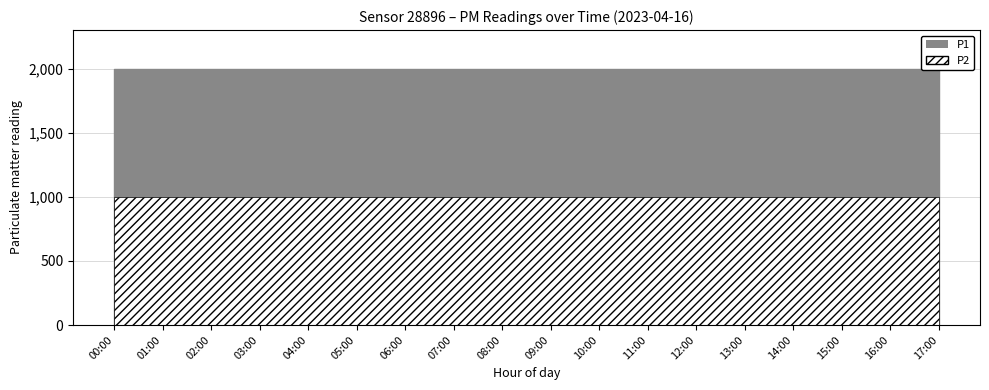

Which has a higher value, 00:00 or 07:00?

00:00